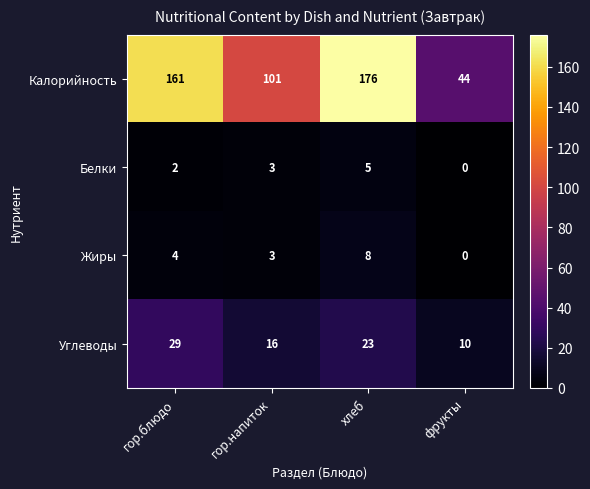

Reading left to right, extract all data points from this chart.

Калорийность: гор.блюдо=161	гор.напиток=101	хлеб=176	фрукты=44
Белки: гор.блюдо=2	гор.напиток=3	хлеб=5	фрукты=0
Жиры: гор.блюдо=4	гор.напиток=3	хлеб=8	фрукты=0
Углеводы: гор.блюдо=29	гор.напиток=16	хлеб=23	фрукты=10